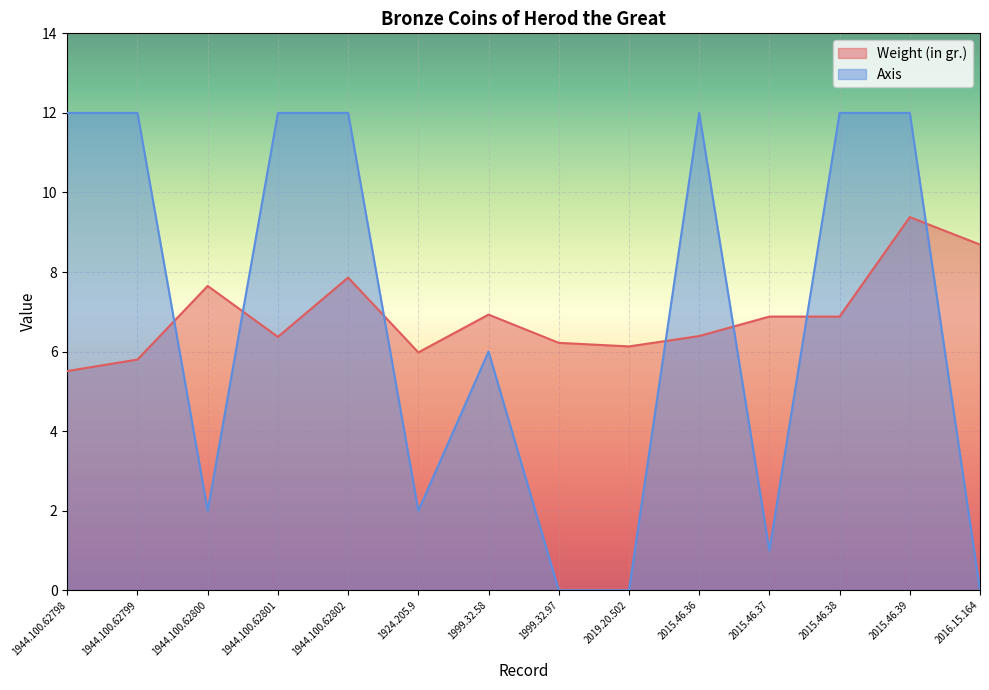

Reading left to right, transcribe all the data shown in this chart.

Weight (in gr.): 1944.100.62798=5.5	1944.100.62799=5.8	1944.100.62800=7.7	1944.100.62801=6.4	1944.100.62802=7.9	1924.205.9=6.0	1999.32.58=6.9	1999.32.97=6.2	2019.20.502=6.1	2015.46.36=6.4	2015.46.37=6.9	2015.46.38=6.9	2015.46.39=9.4	2016.15.164=8.7
Axis: 1944.100.62798=12.0	1944.100.62799=12.0	1944.100.62800=2.0	1944.100.62801=12.0	1944.100.62802=12.0	1924.205.9=2.0	1999.32.58=6.0	1999.32.97=0.0	2019.20.502=0.0	2015.46.36=12.0	2015.46.37=1.0	2015.46.38=12.0	2015.46.39=12.0	2016.15.164=0.0